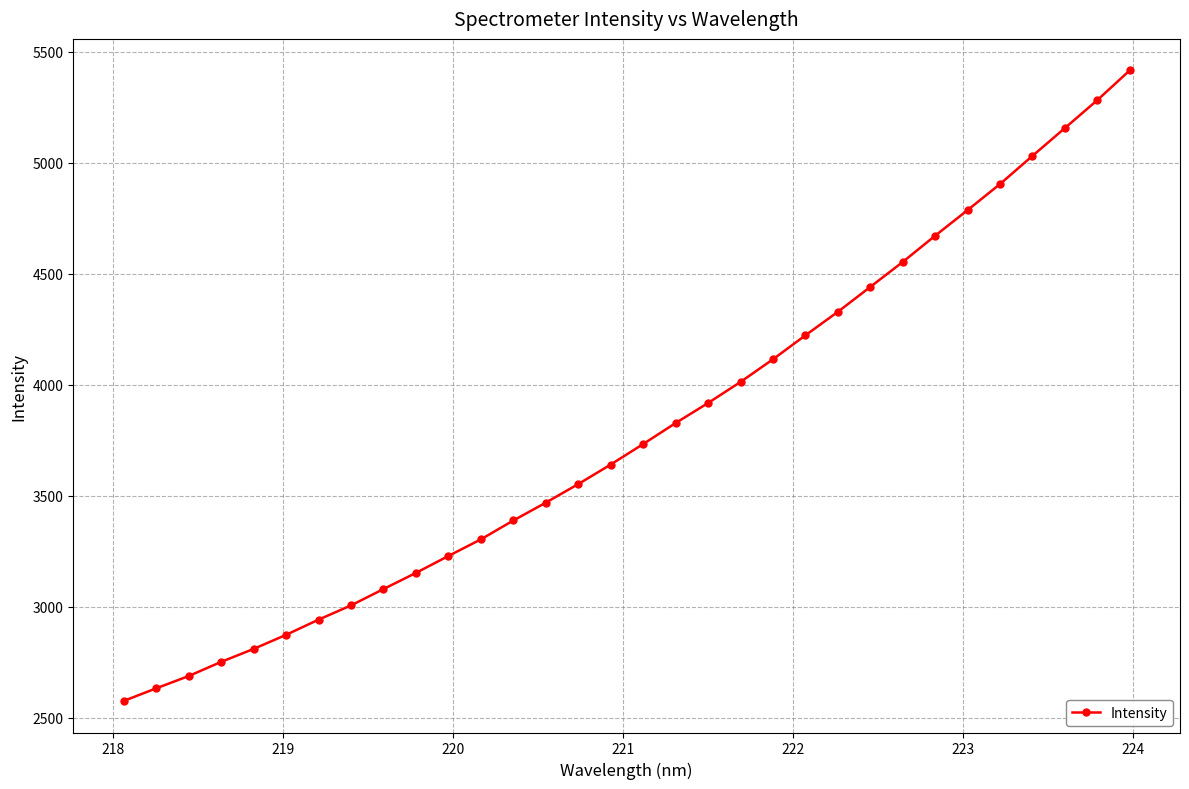

What is the minimum value shown in the chart?

2575.6